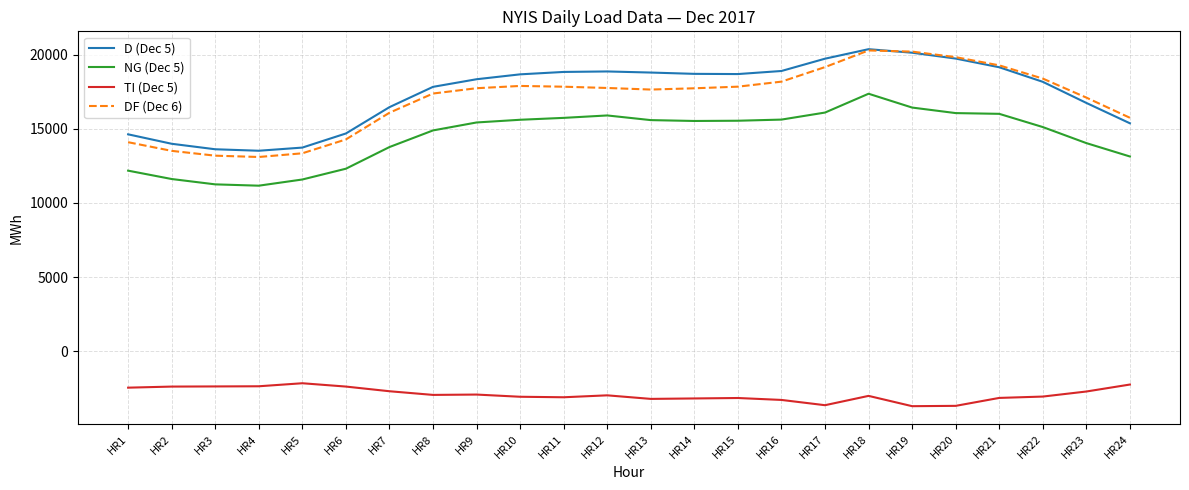

True or false: TI (Dec 5) has a value of -3003 at HR18.

True